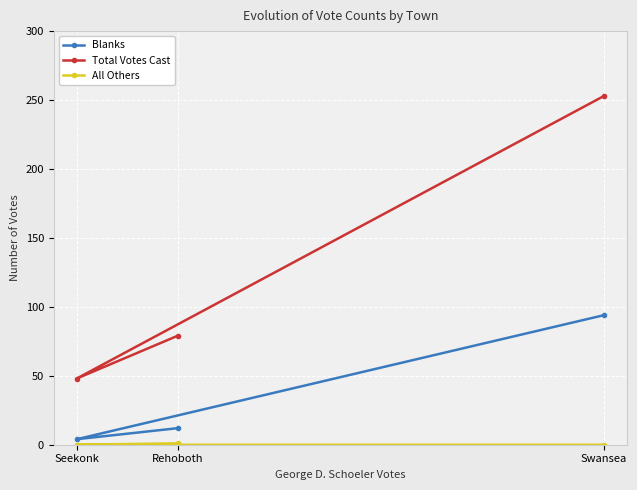

What position from the left is Swansea?

3